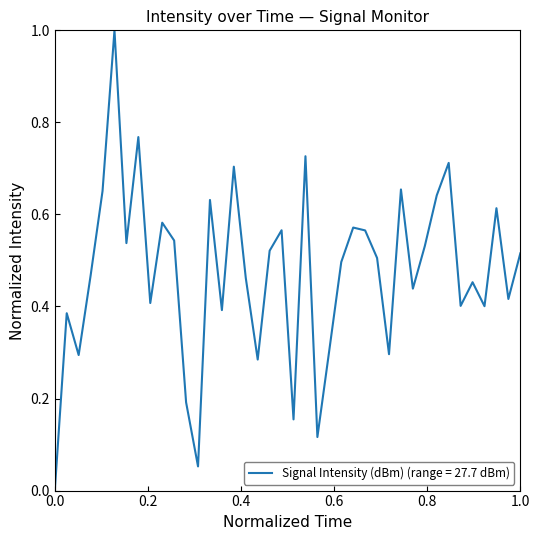

What is the difference between the maximum and minimum values?

1.0